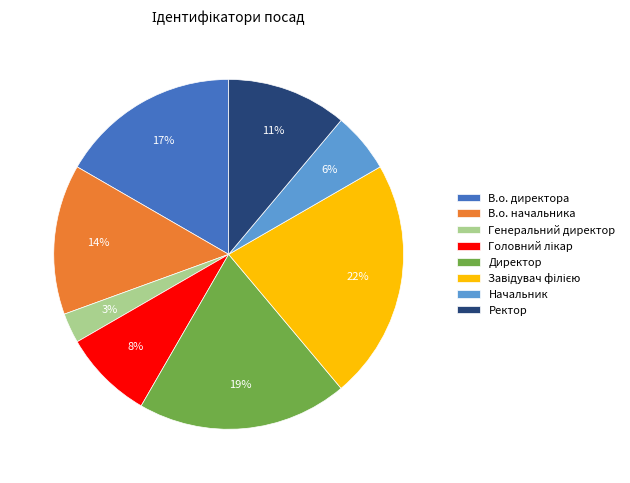

What is the ratio of the value at Ректор to the value at Директор?

0.6